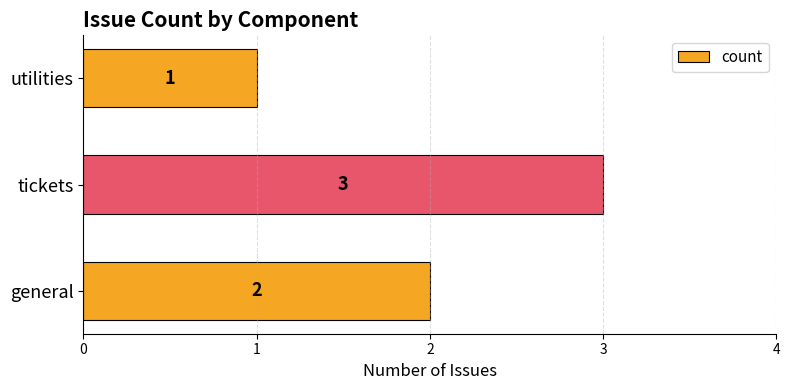

What is the difference between the maximum and minimum values?

2